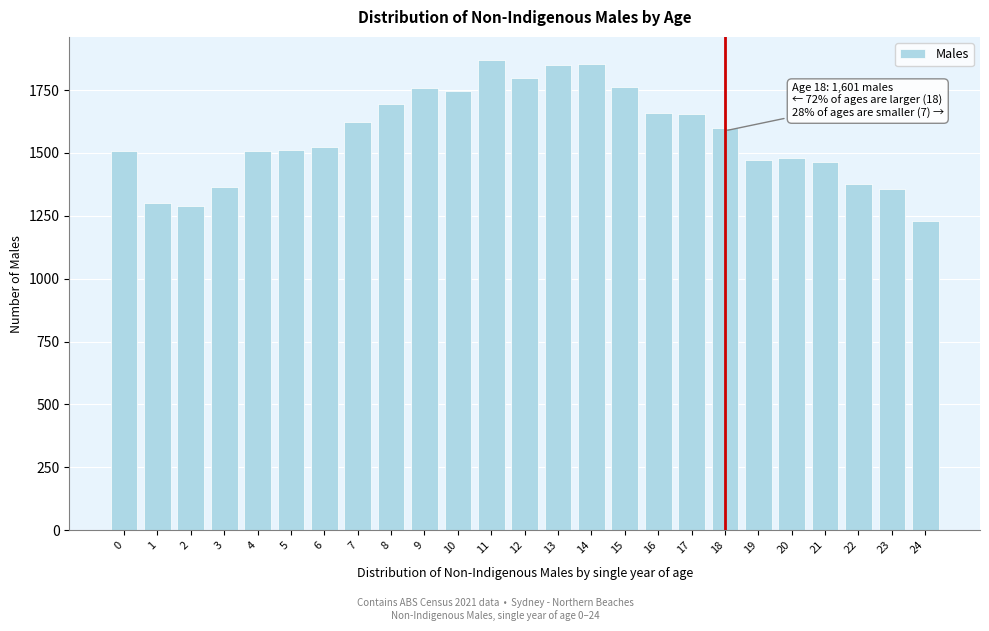

What is the value of the 19th bar from the left?

1601